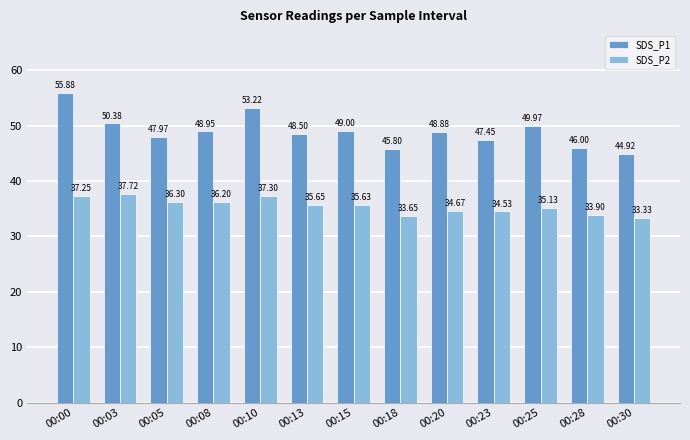

At which label is SDS_P2 closest to 35?

00:25